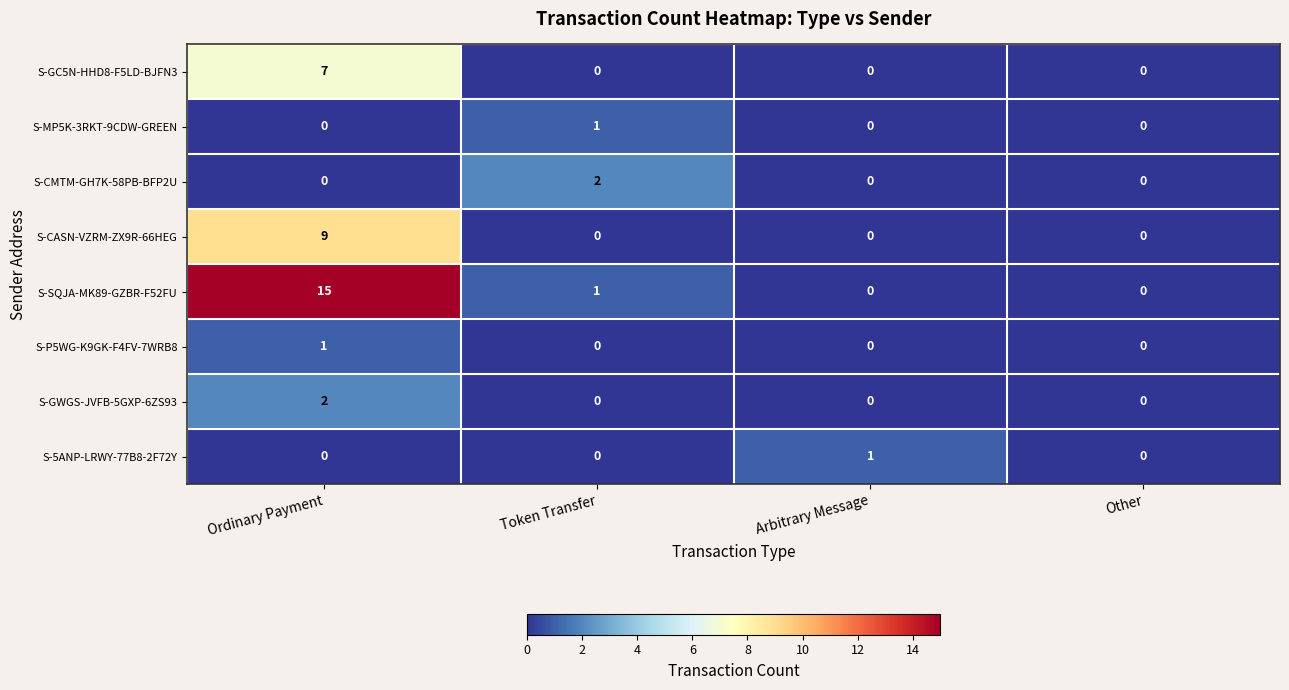

Is it true that S-SQJA-MK89-GZBR-F52FU equals 5 at Ordinary Payment?

False